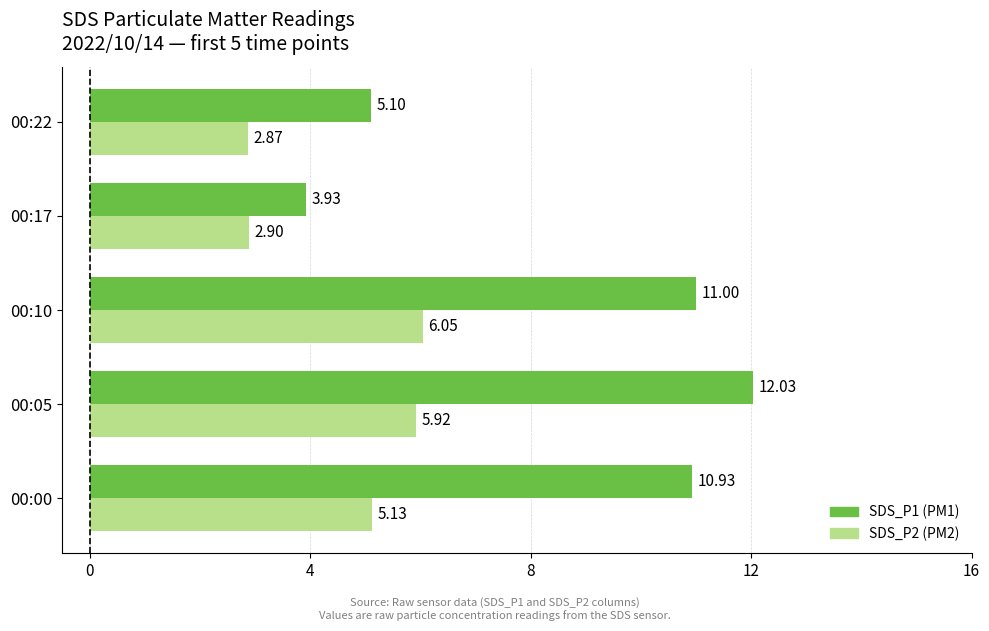

At which category is the sum across all series the highest?

00:05